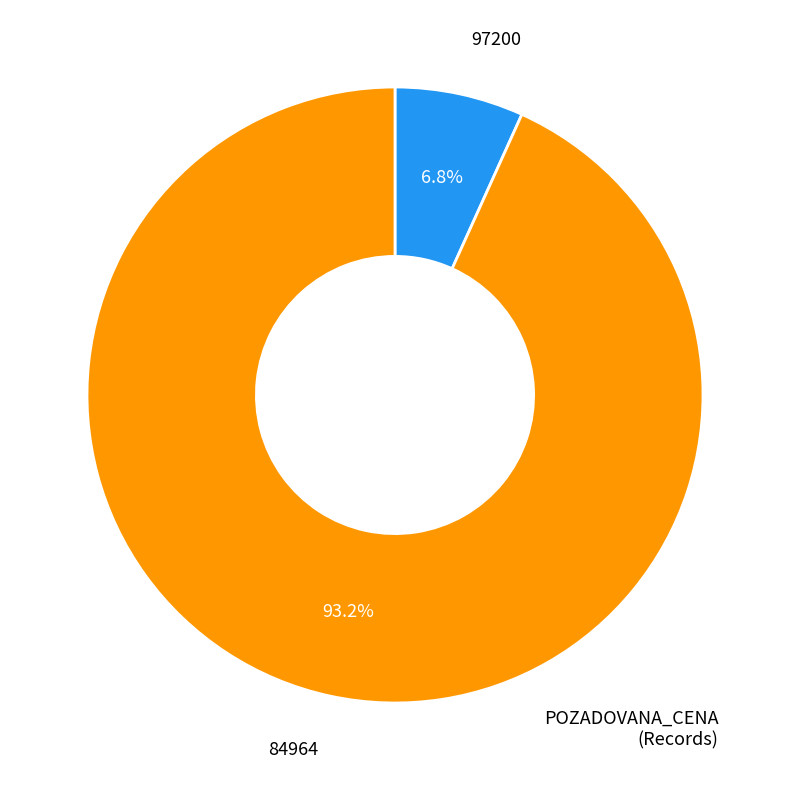

How many slices are in this pie chart?

2